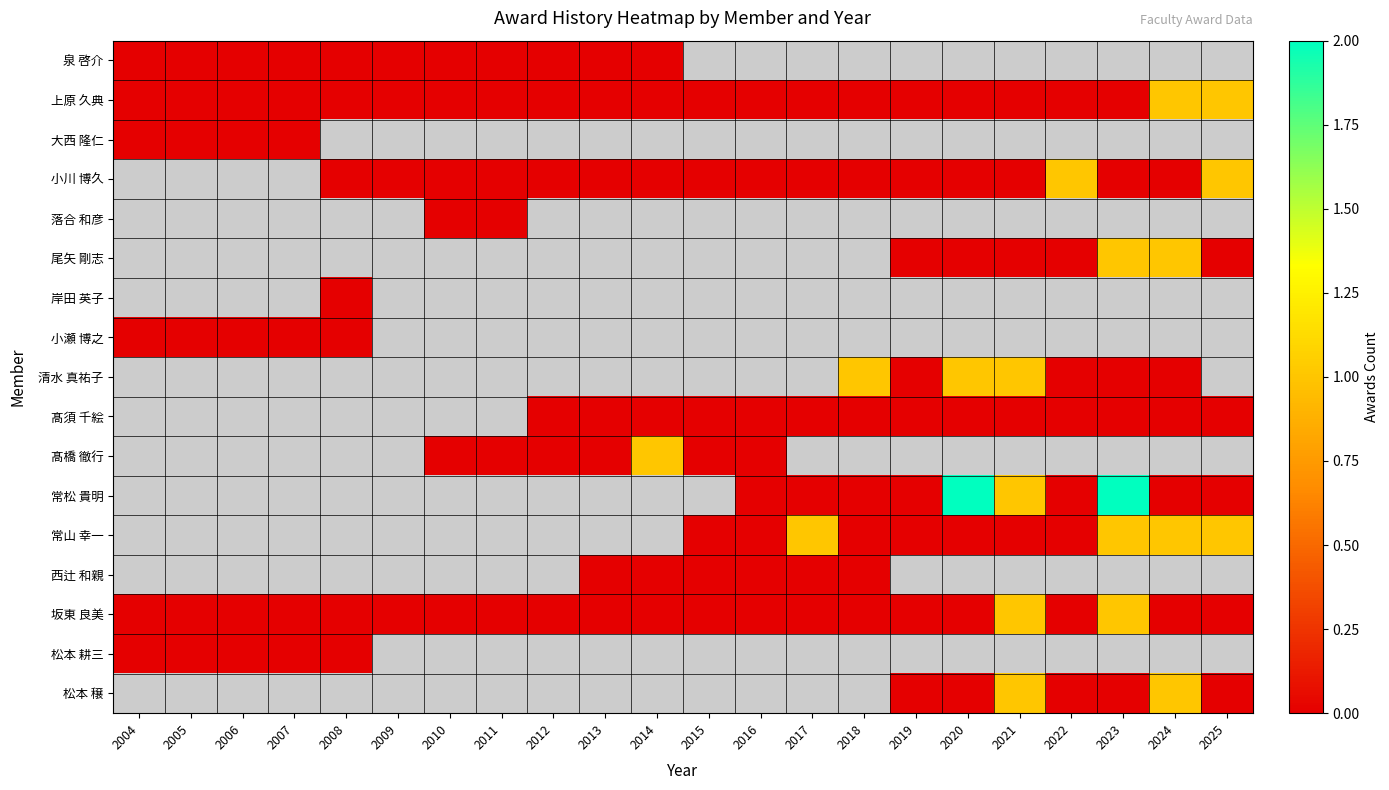

Between 2010 and 2024, which series saw the biggest shift?

上原 久典